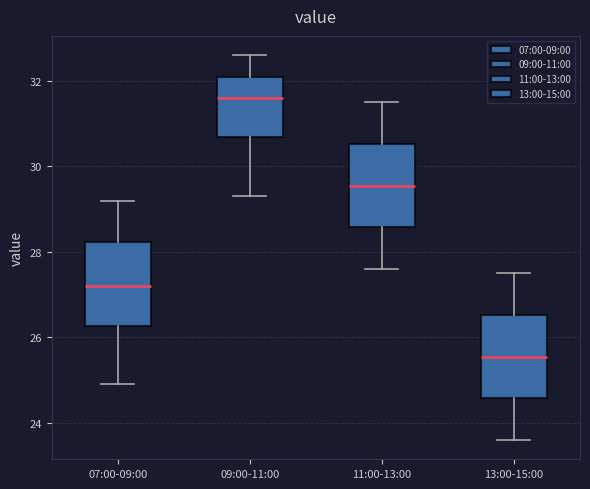

Where does the median line of the box for 07:00-09:00 sit on the y-axis? The values are not printed on the chart, so give them approximately, as read against the axis.

27.2